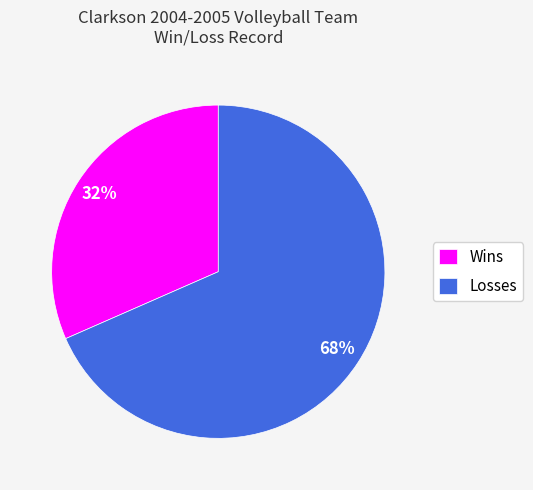

What is the ratio of the value at Wins to the value at Losses?

0.5